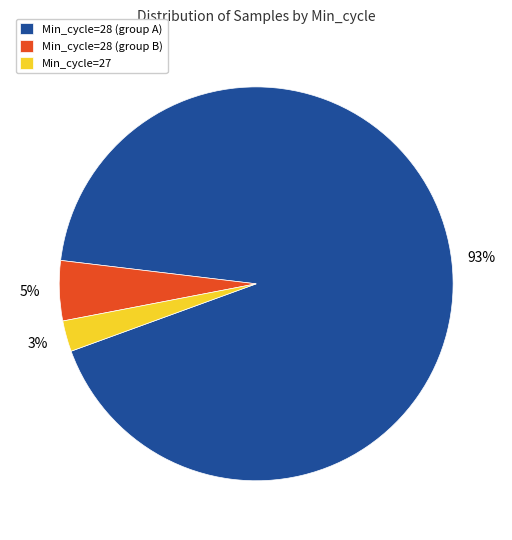

What percentage is the Min_cycle=28 (group B) slice, to the nearest percent?

5%